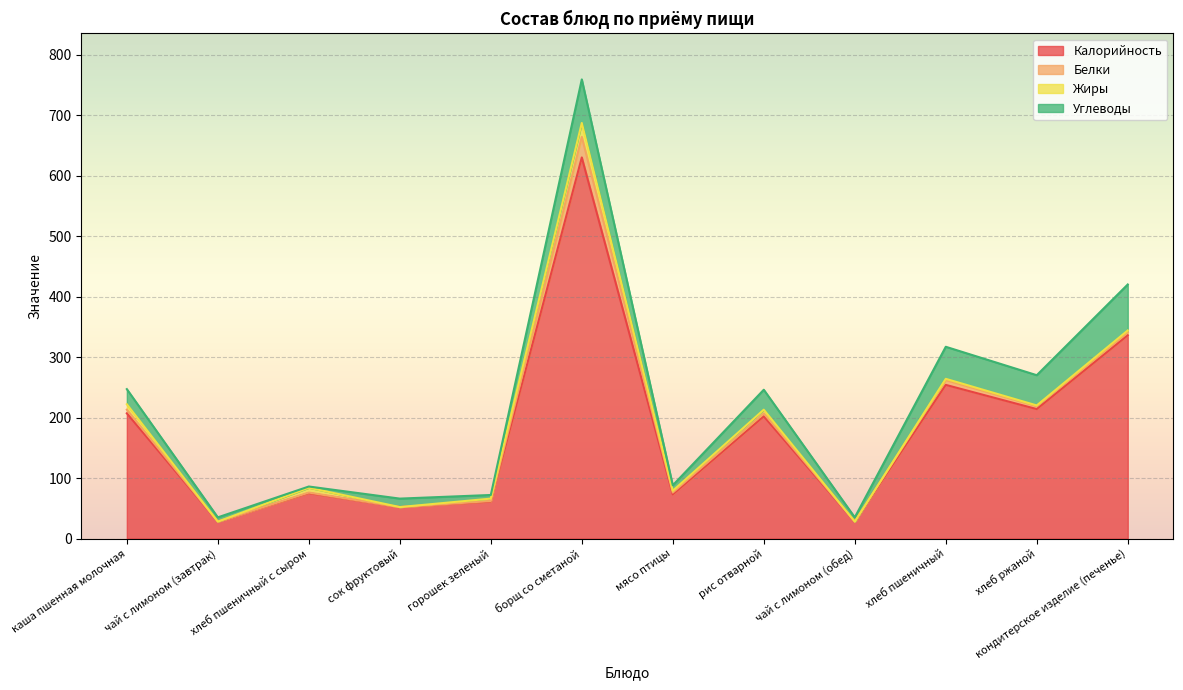

At мясо птицы, list the series in order from smallest to largest.

Белки, Жиры, Углеводы, Калорийность